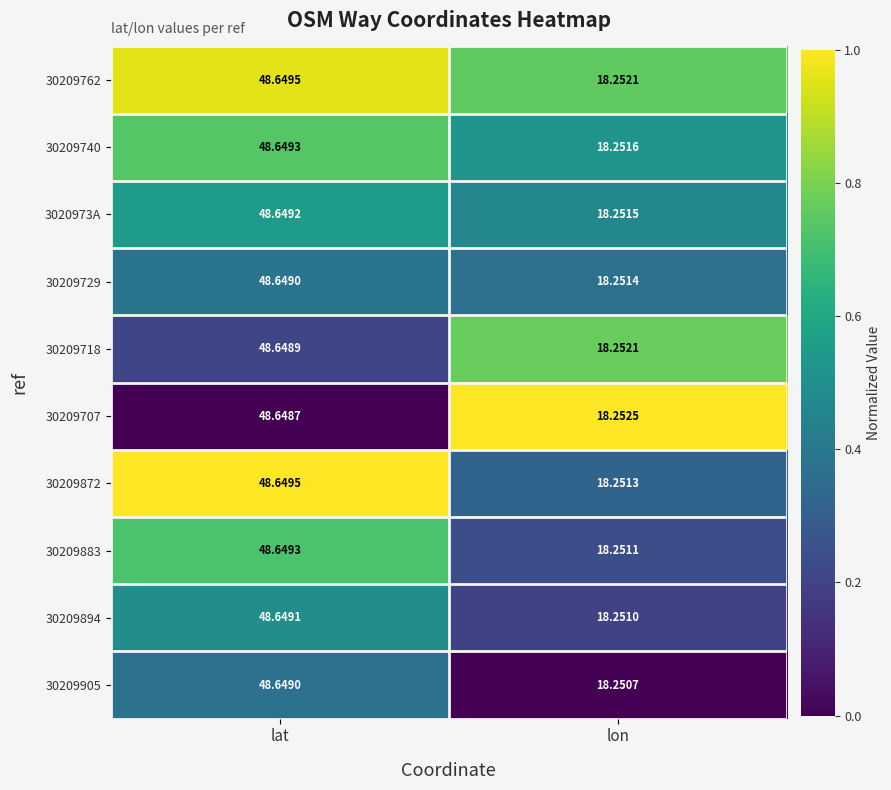

Rank the categories by 30209872 value from lowest to highest.

lon, lat